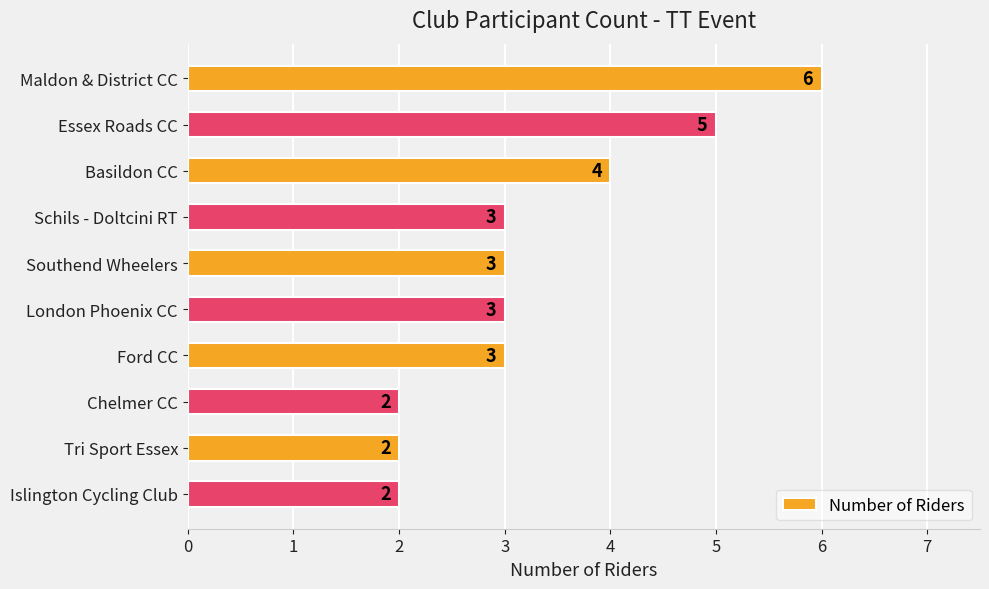

What is the smallest value displayed?

2